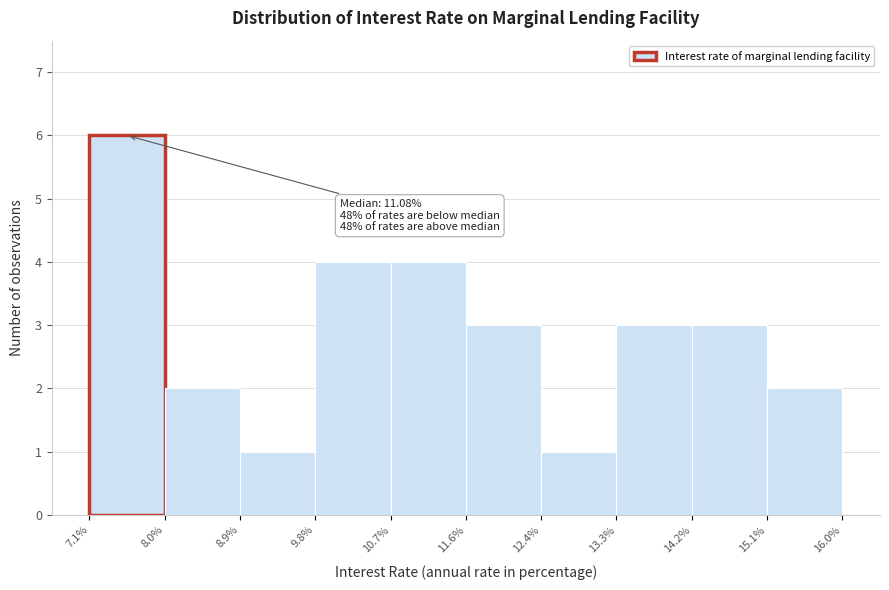

Over which range of the x-axis is the bar tallest?

7.1% to 8.0%